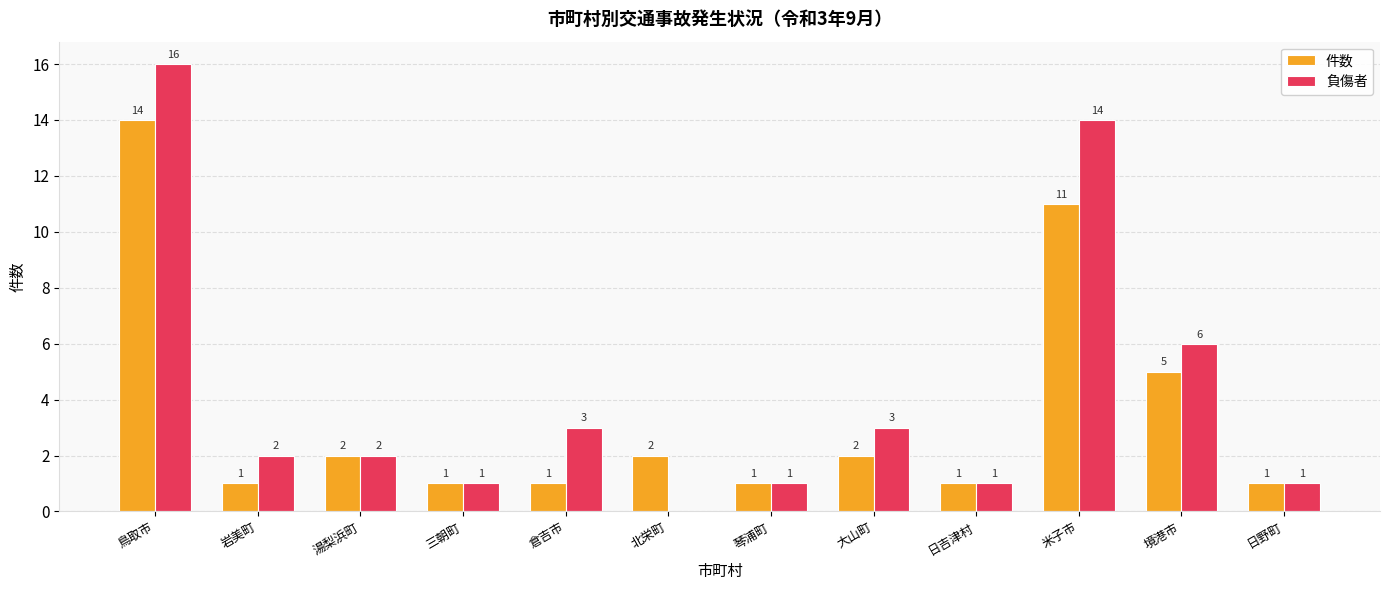

Is the value of 負傷者 at 鳥取市 greater than the value of 件数 at 鳥取市?

Yes